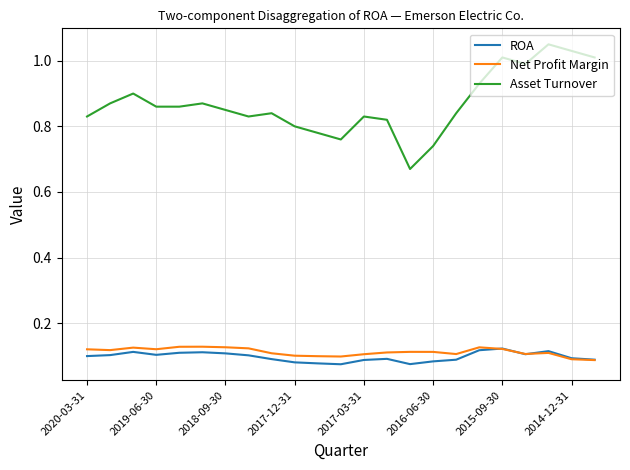

Which series has the widest spread of values?

Asset Turnover